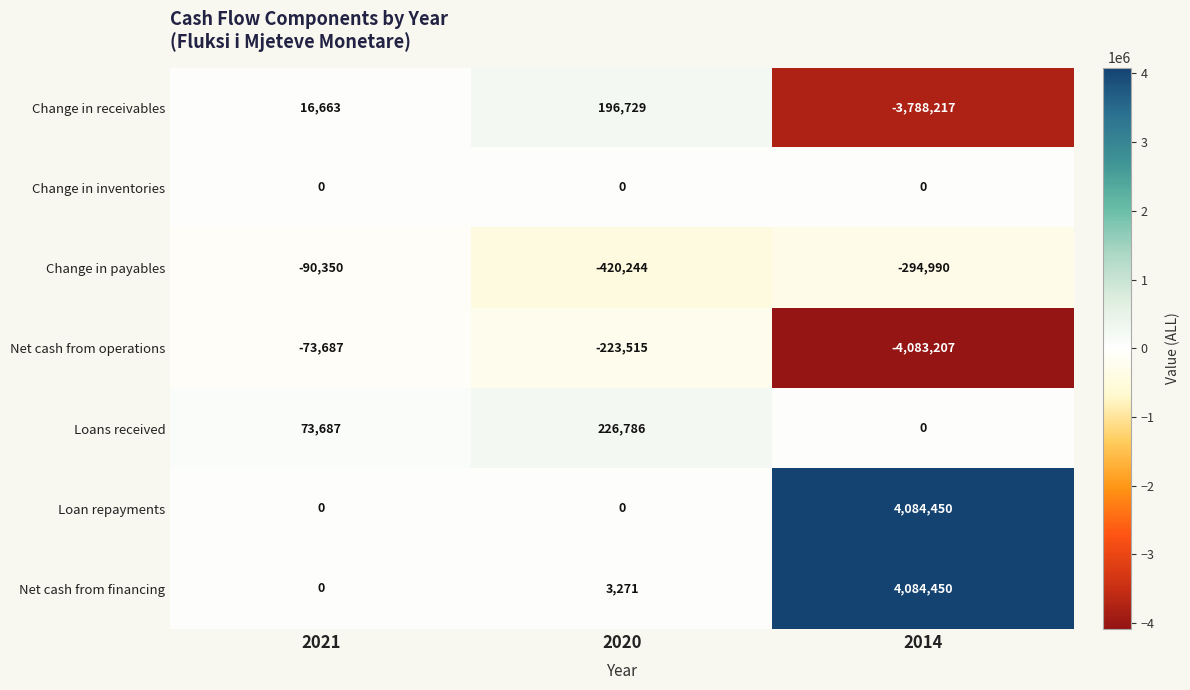

The Change in receivables series shows 196729 at 2020. True or false?

True